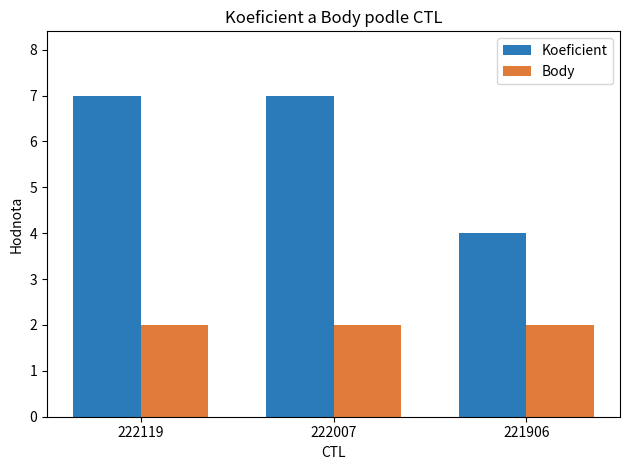

How many groups of bars are there?

3